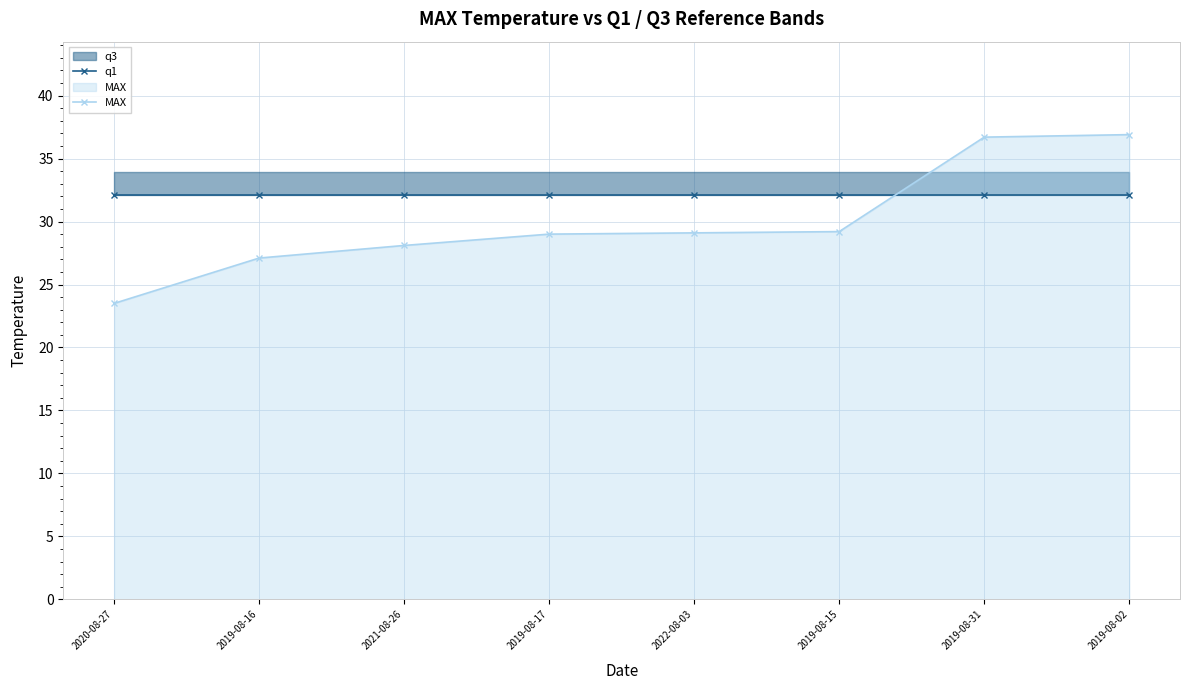

How many values in the MAX series are below 29?

3